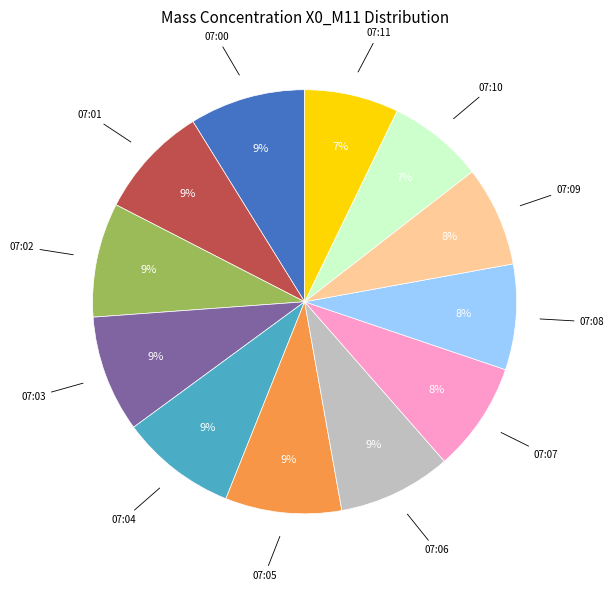

Does any single category account for the majority?

No